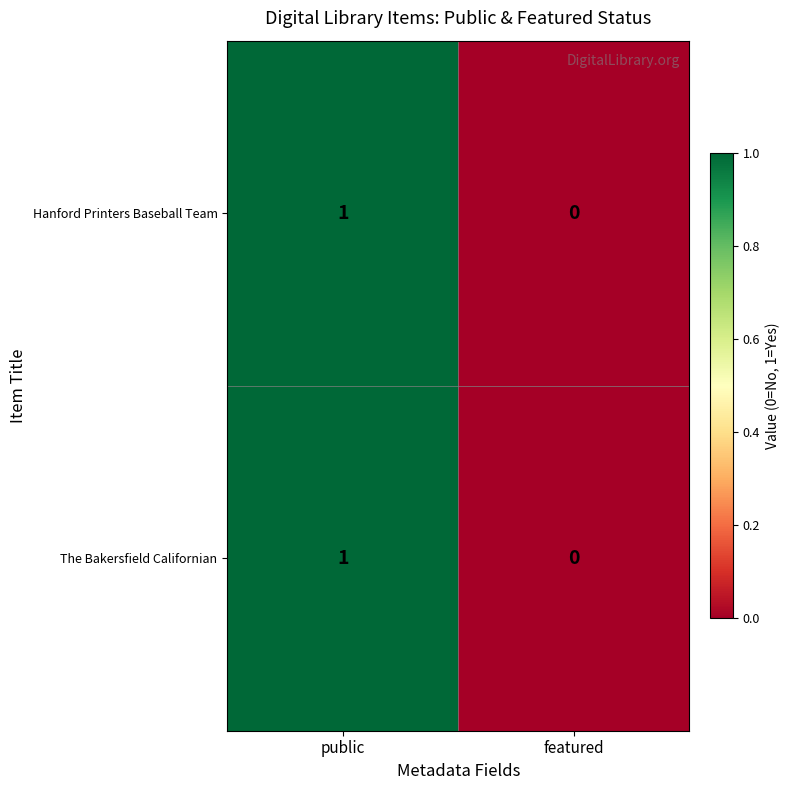

How many categories are shown in the chart?

2